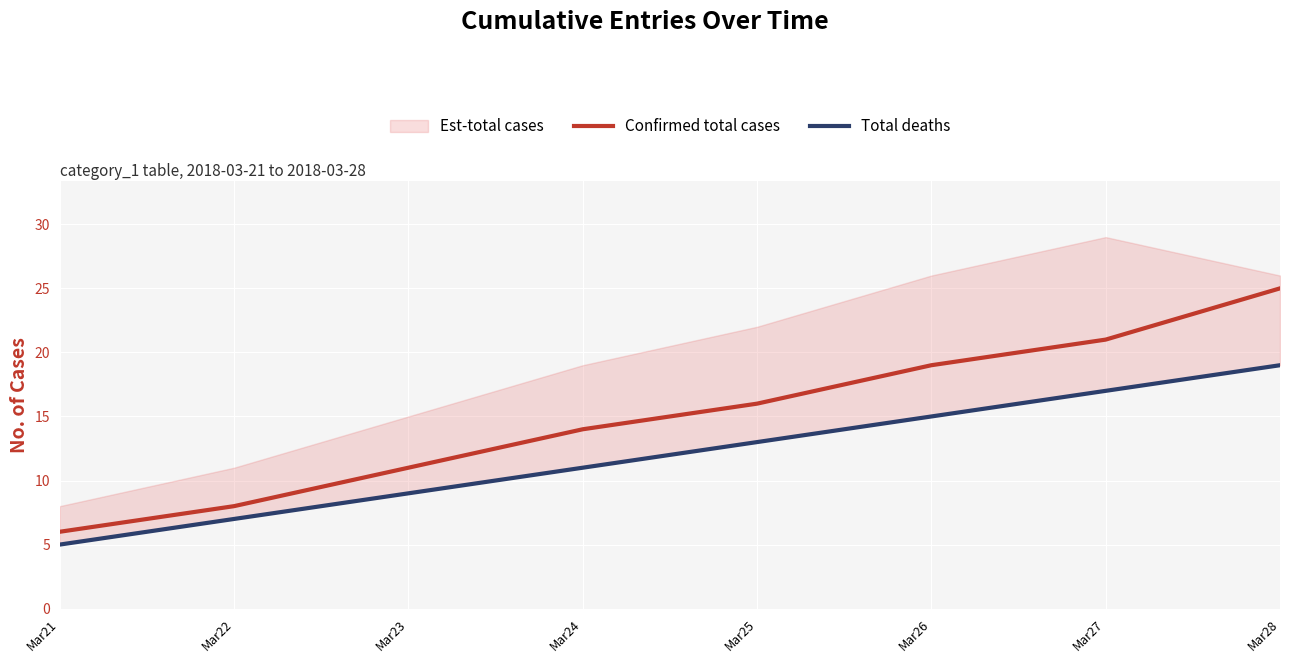

At how many categories does at least one series exceed 7?

7